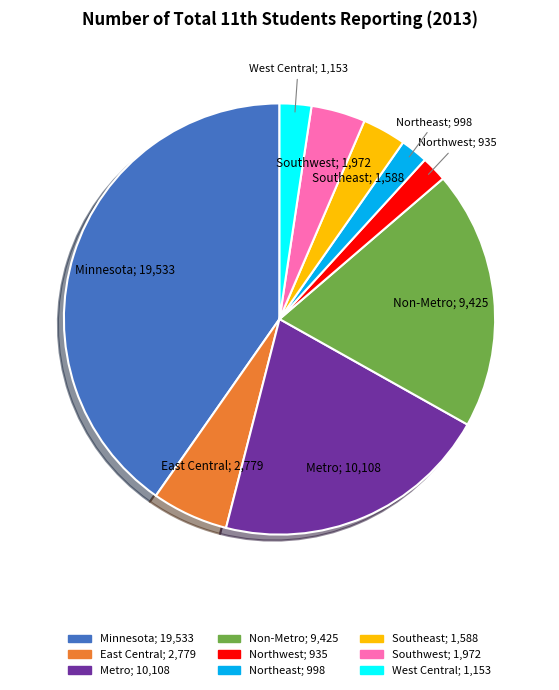

True or false: Metro; 10,108 accounts for 15% of the total.

False